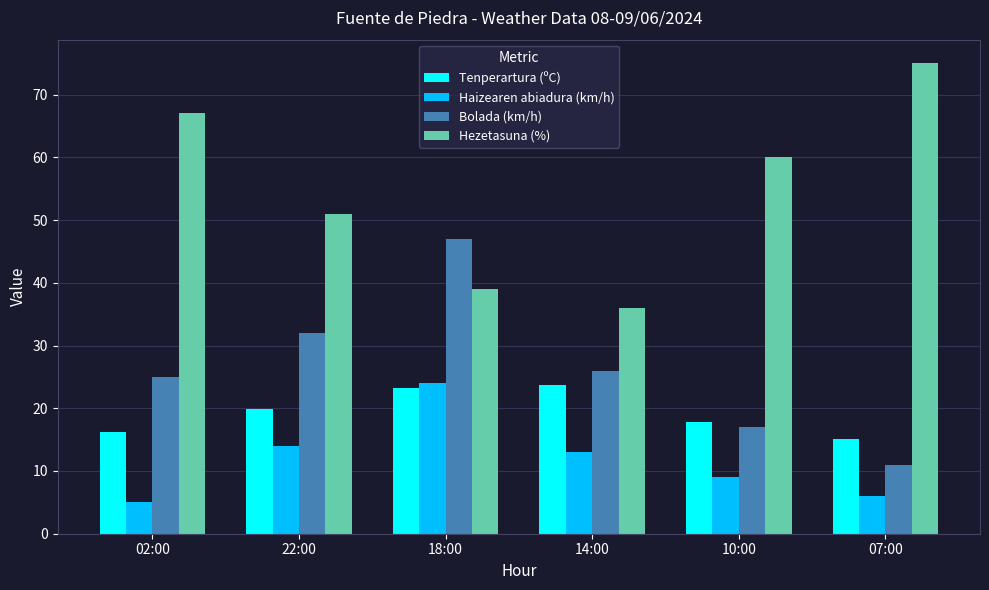

True or false: Haizearen abiadura (km/h) has a value of 15.7 at 10:00.

False